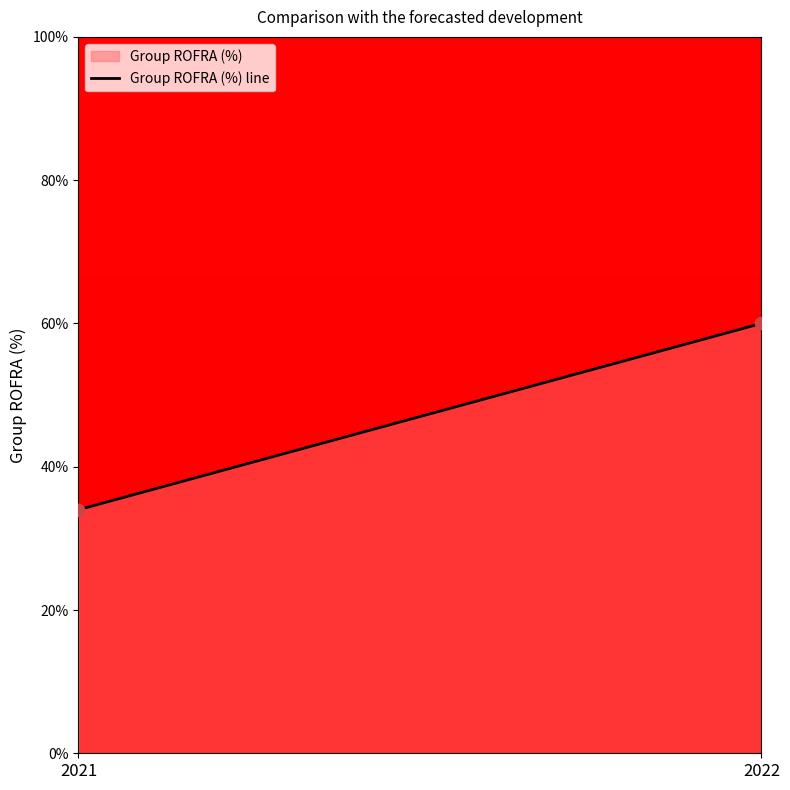

What is the average Y value?

47